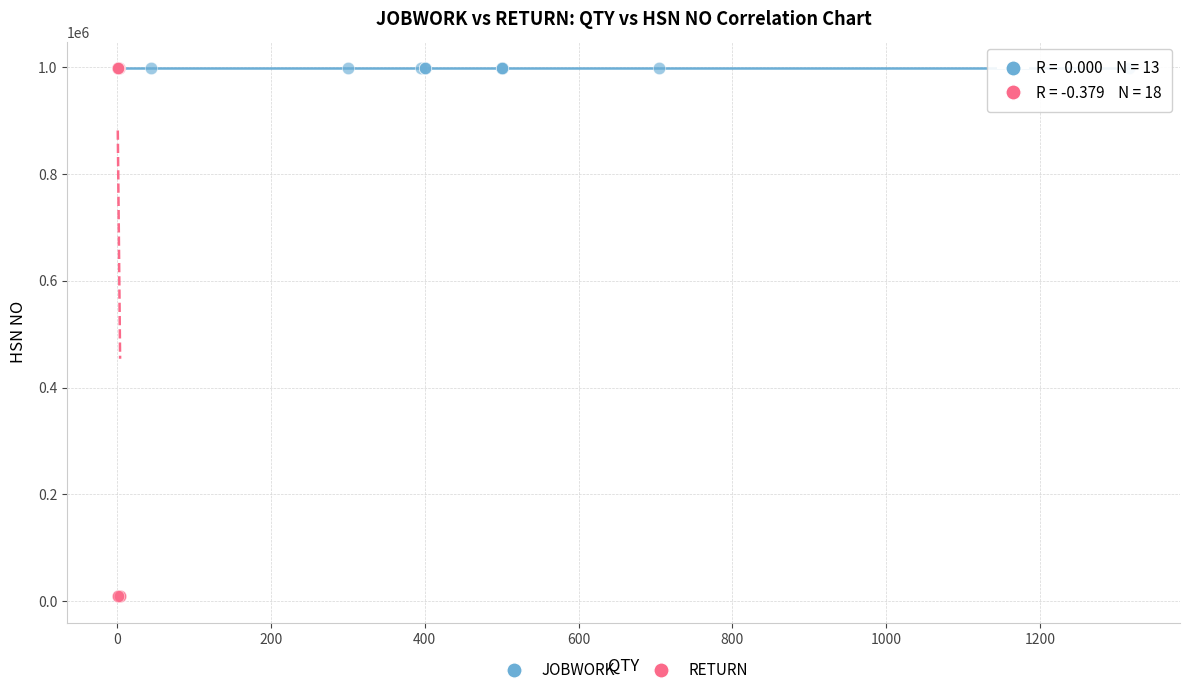

Which series contains the lowest Y value?

RETURN